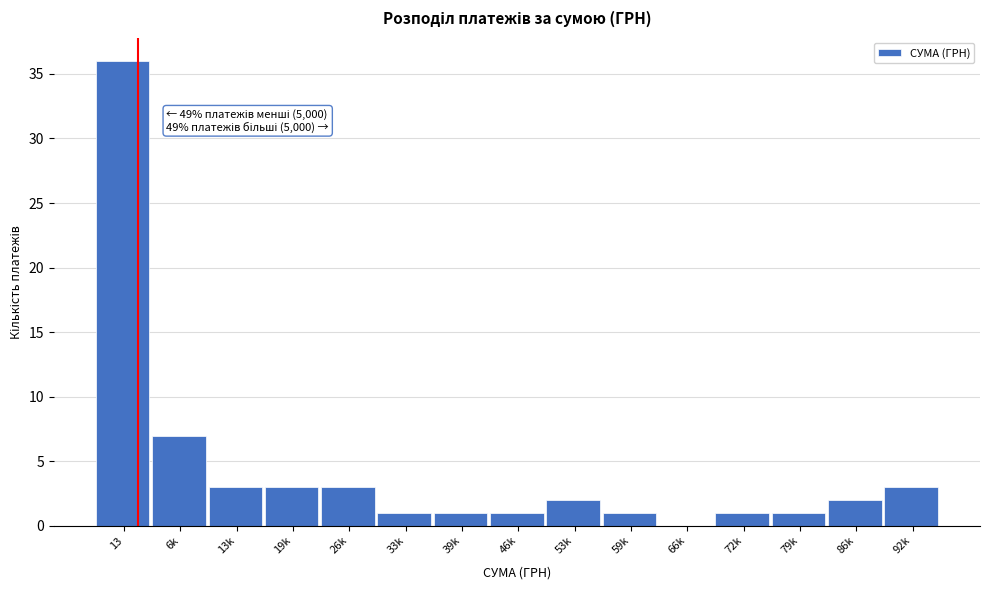

Reading left to right, transcribe all the data shown in this chart.

13=36	6k=7	13k=3	19k=3	26k=3	33k=1	39k=1	46k=1	53k=2	59k=1	66k=0	72k=1	79k=1	86k=2	92k=3